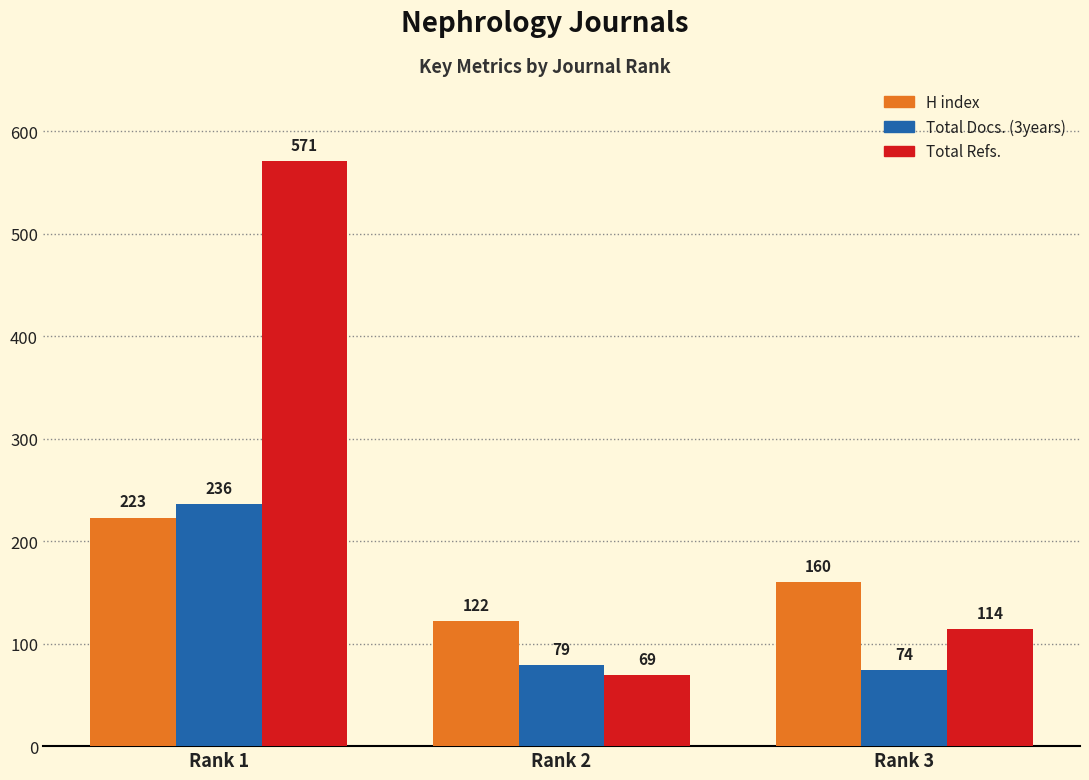

What is the difference between the Total Docs. (3years) values at Rank 2 and Rank 3?

5